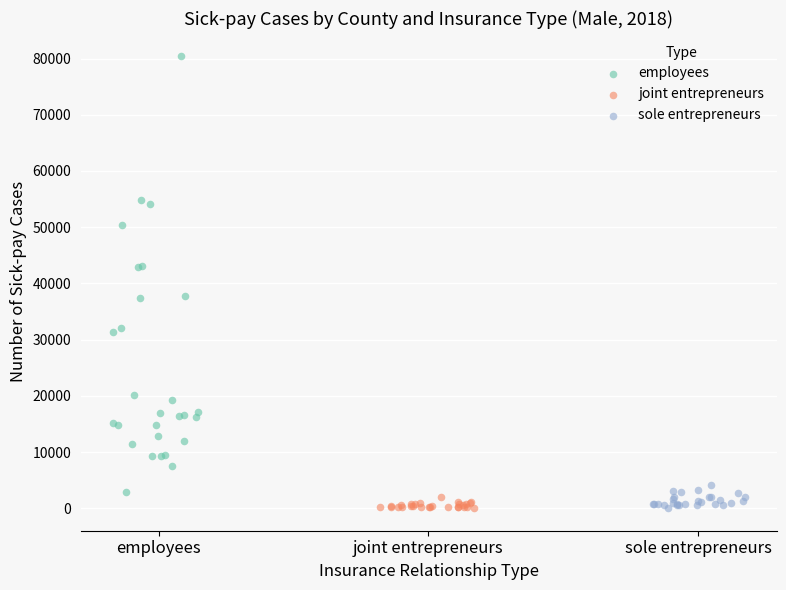

Which series contains the highest Y value?

employees